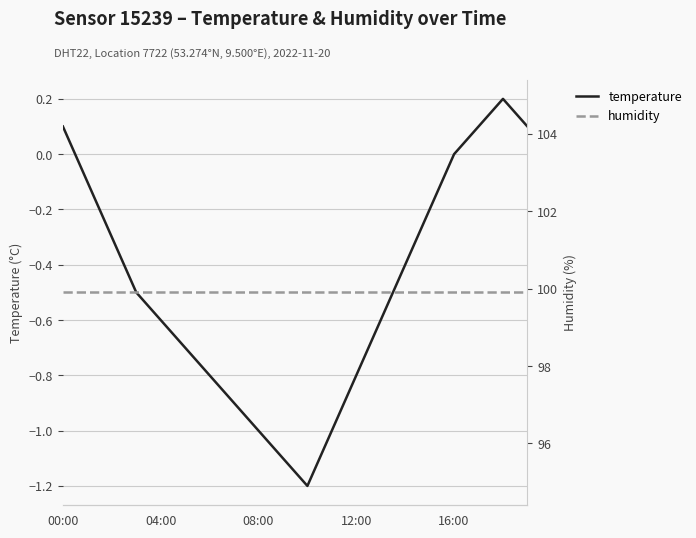

What is the difference between the maximum and minimum values in the temperature series?

1.4